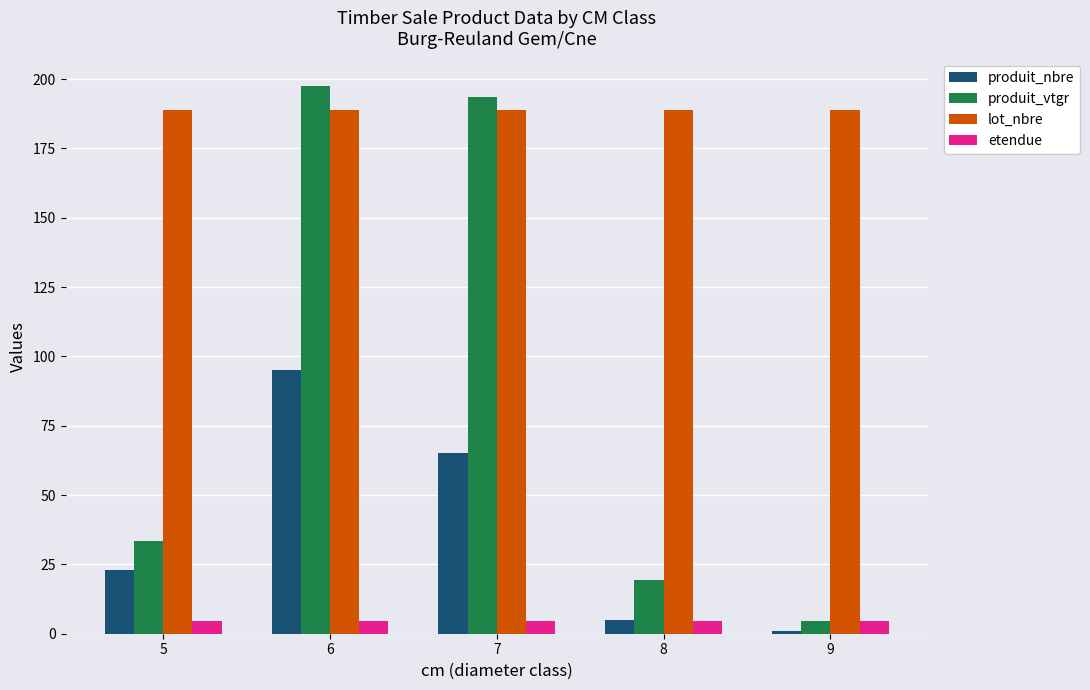

Is the value of etendue at 9 greater than the value of produit_vtgr at 8?

No